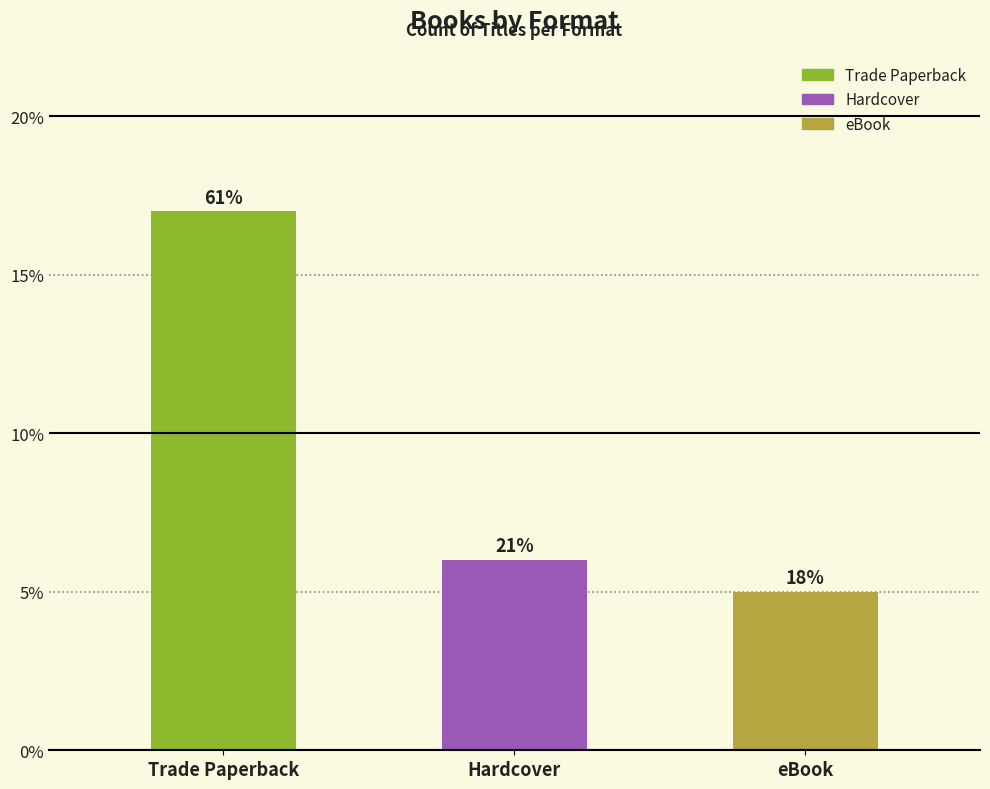

What are all the series names shown in the legend?

Trade Paperback, Hardcover, eBook